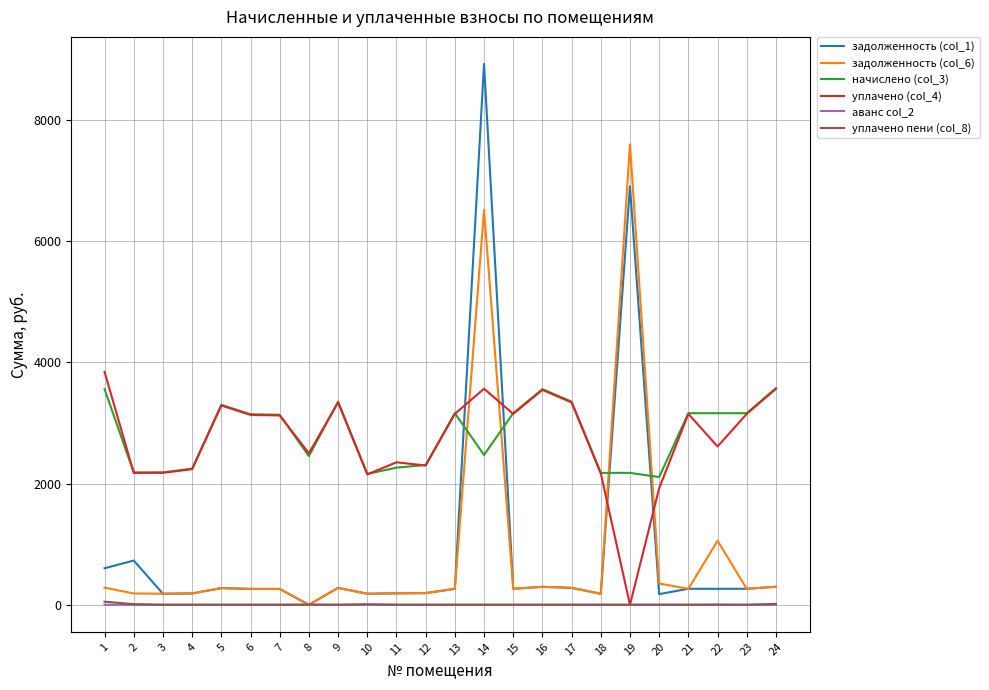

What is the greatest value displayed?

8928.0